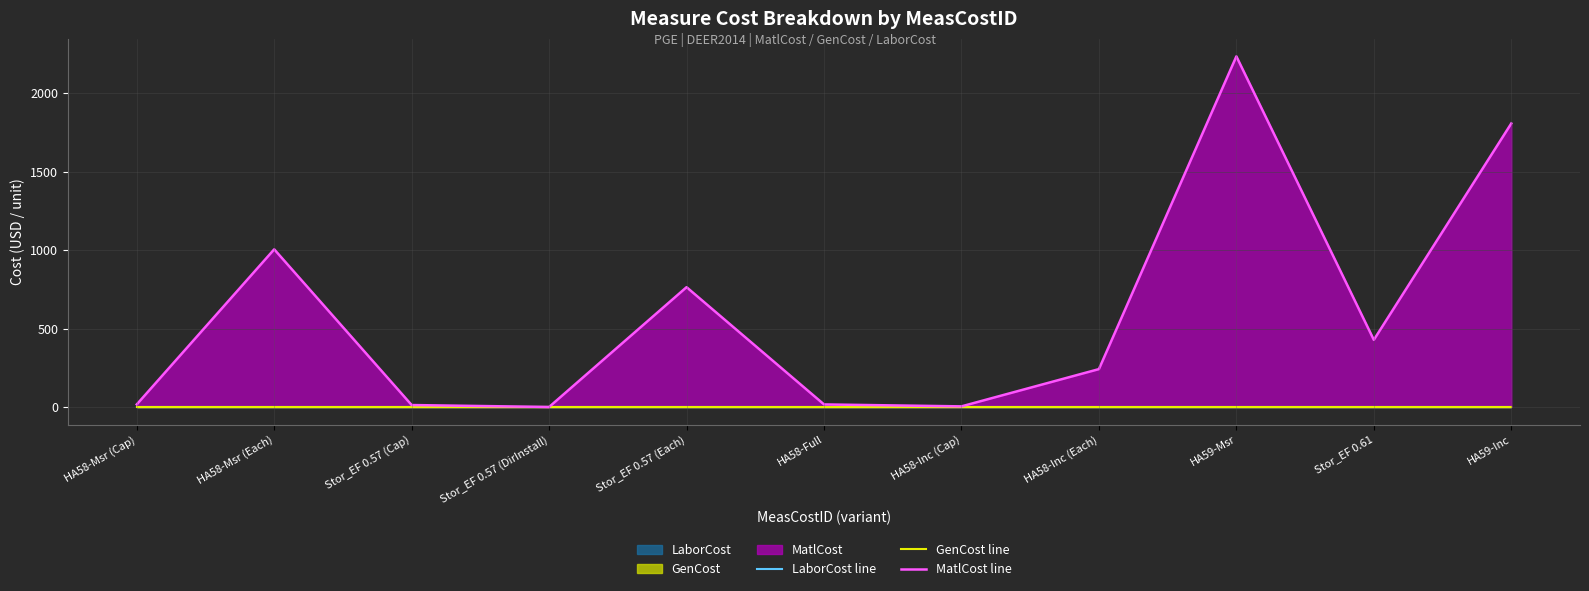

How many interior local valleys does the MatlCost line series have?

3